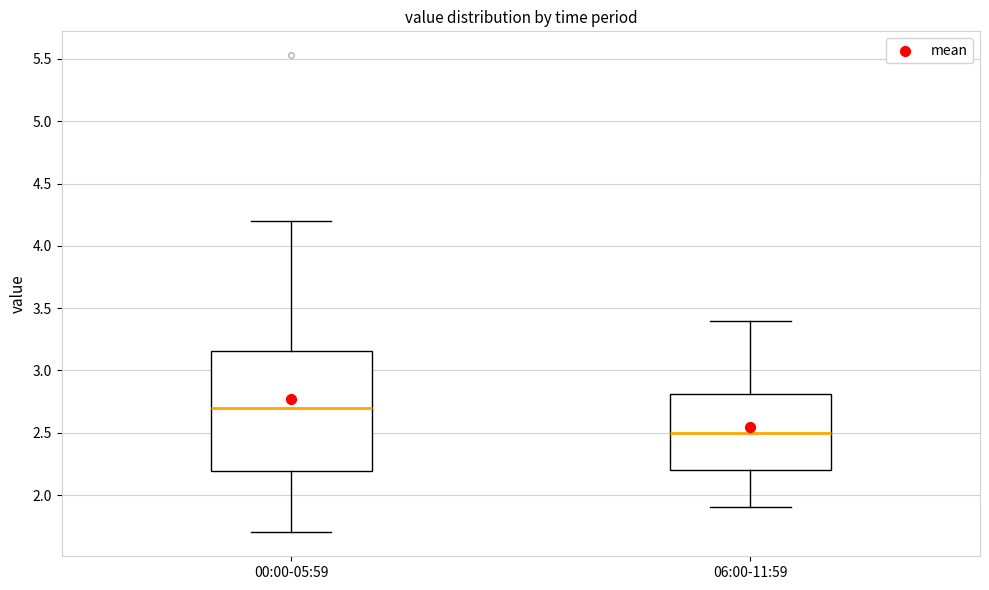

Which box's median line is the lowest?

06:00-11:59